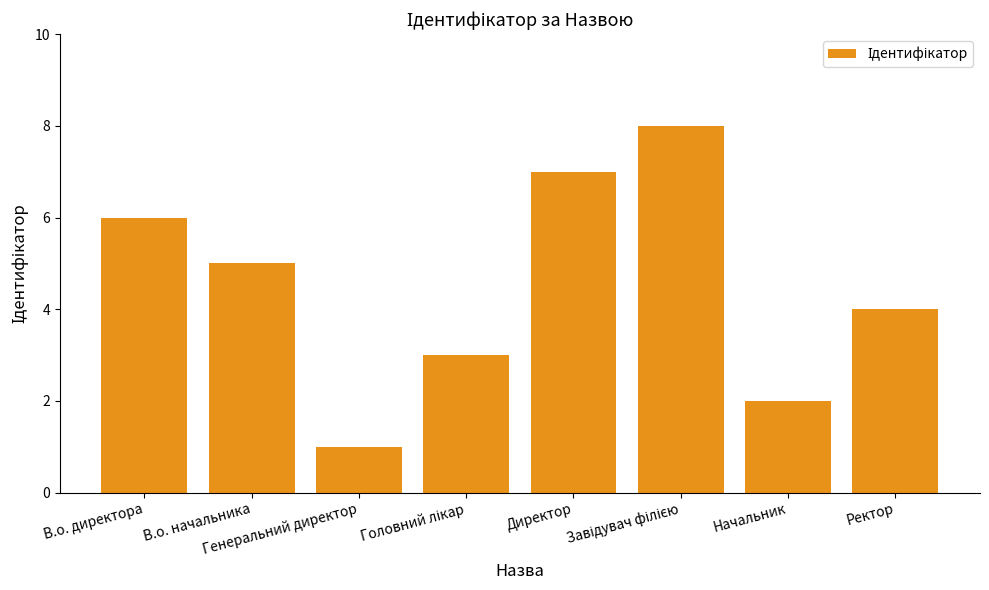

Is it true that the value at Ректор is 2?

False